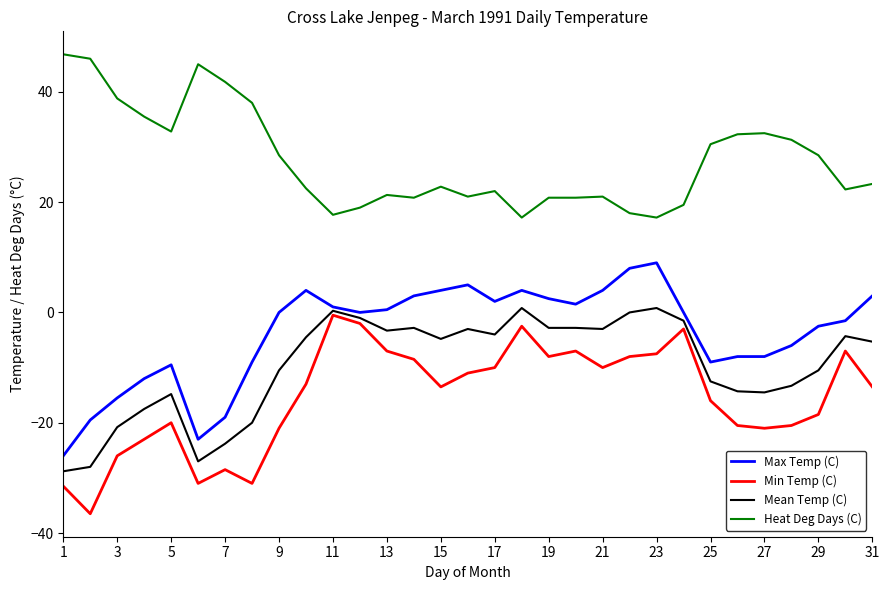

What is the maximum value shown in the chart?

46.8